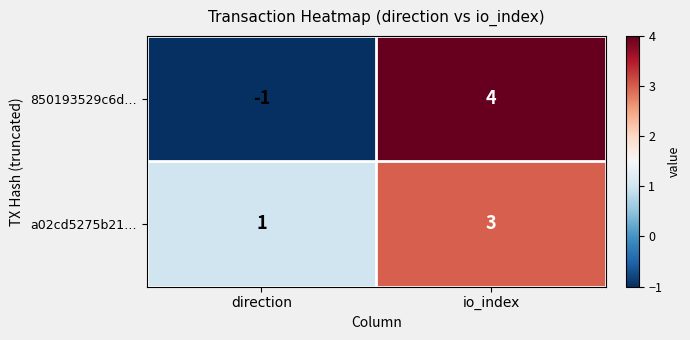

Reading left to right, transcribe all the data shown in this chart.

850193529c6d…: direction=-1	io_index=4
a02cd5275b21…: direction=1	io_index=3